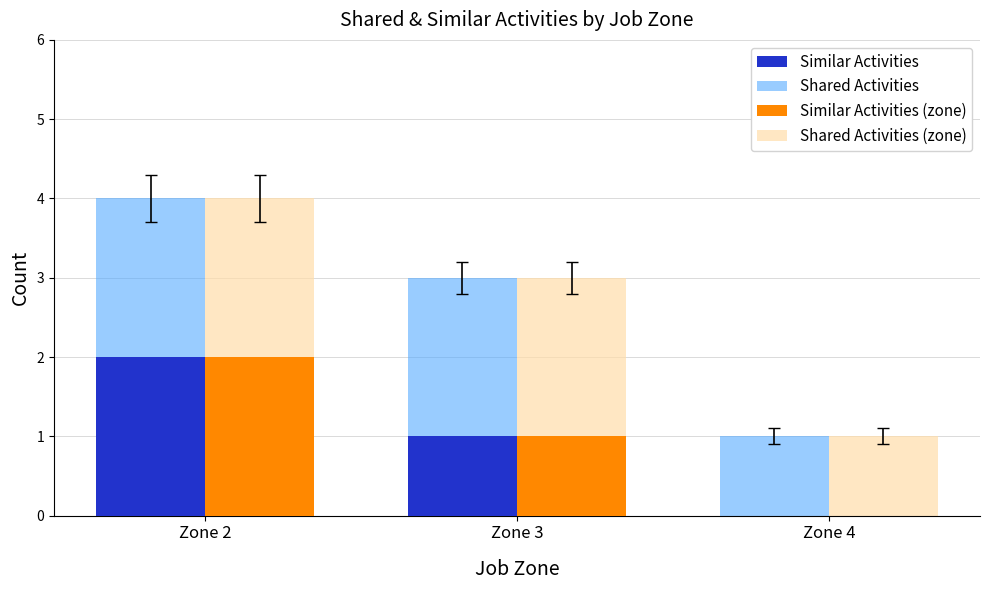

Reading left to right, extract all data points from this chart.

Similar Activities: Zone 2=2	Zone 3=1	Zone 4=0
Shared Activities: Zone 2=4	Zone 3=3	Zone 4=1
Similar Activities (zone): Zone 2=2	Zone 3=1	Zone 4=0
Shared Activities (zone): Zone 2=4	Zone 3=3	Zone 4=1